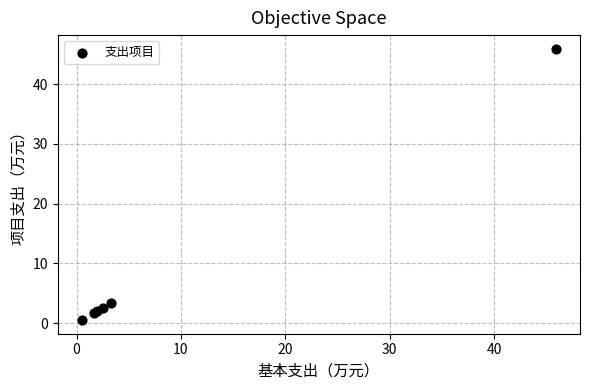

What Y value in the scatter plot is closest to 23?

3.4